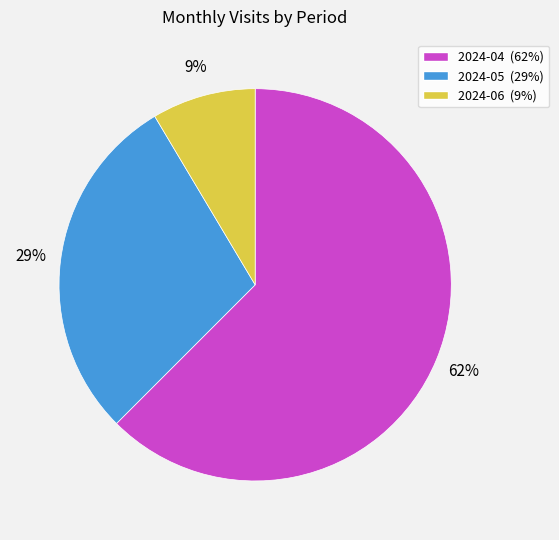

Combined, do 2024-06 and 2024-05 account for over 50%?

No